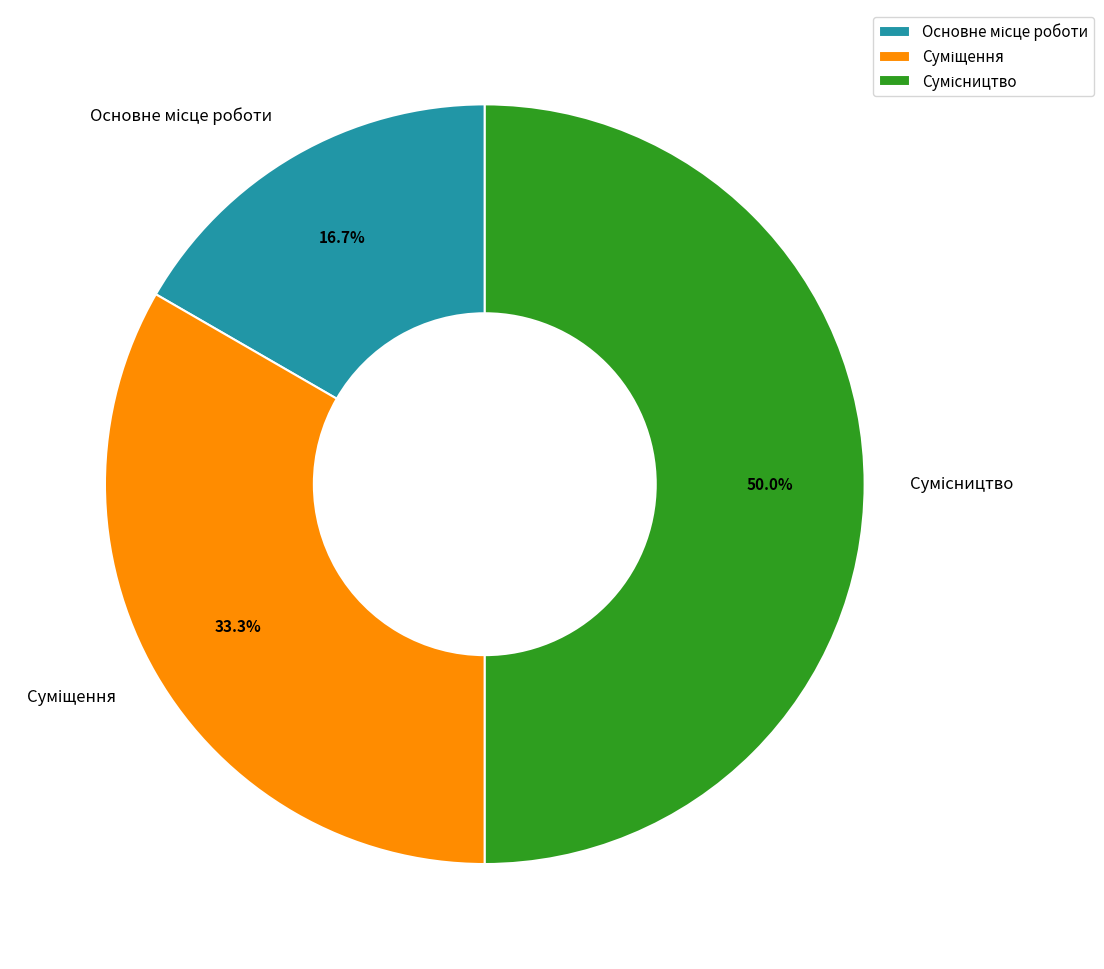

Which slice is the smallest?

Основне місце роботи